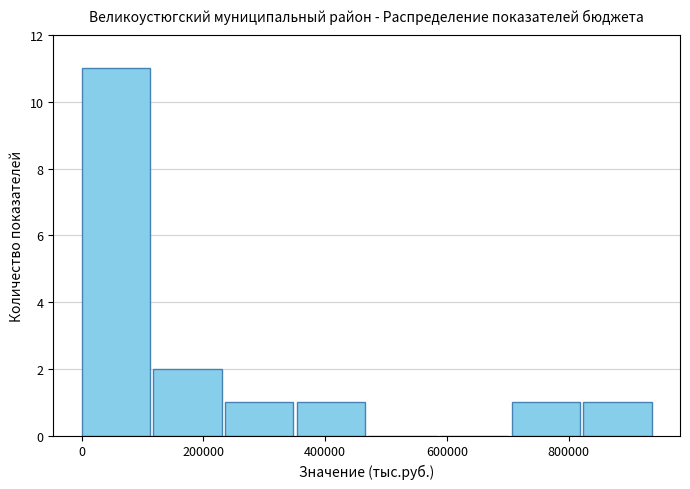

How tall is the bar that spans 700000 to 820000 on the x-axis? Neither the bar edges nor the heights are printed on the chart, so give them approximately, as read against the axes.

1